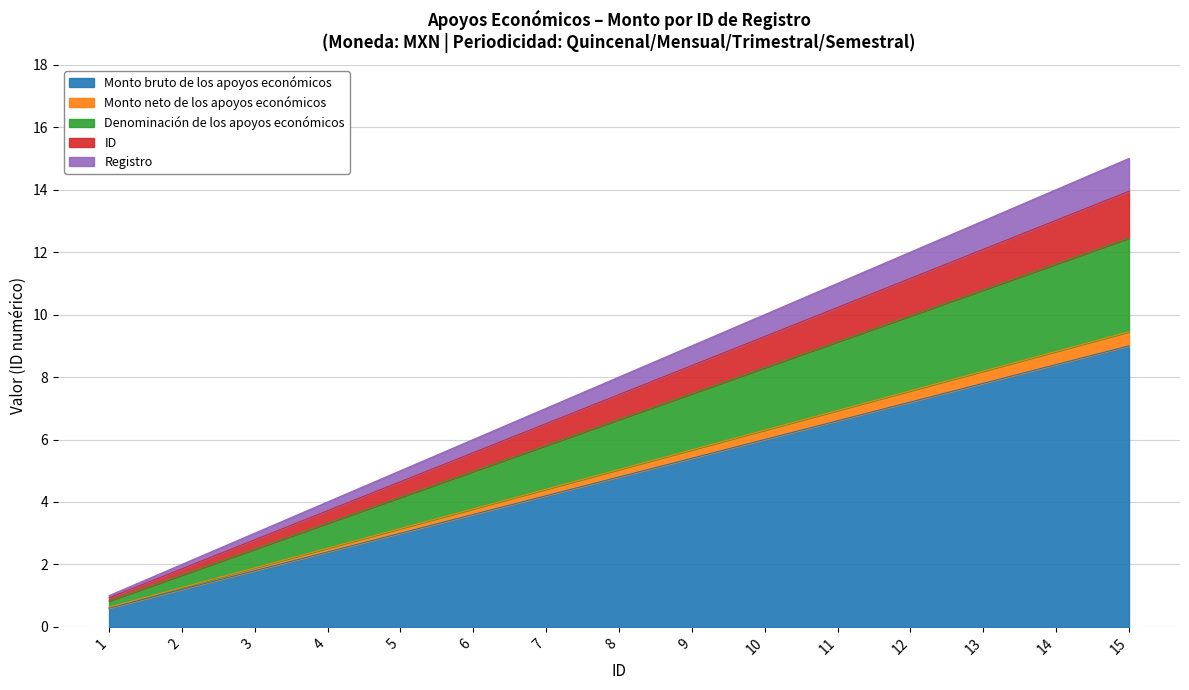

Rank the categories by Monto bruto de los apoyos económicos value from lowest to highest.

1, 2, 3, 4, 5, 6, 7, 8, 9, 10, 11, 12, 13, 14, 15